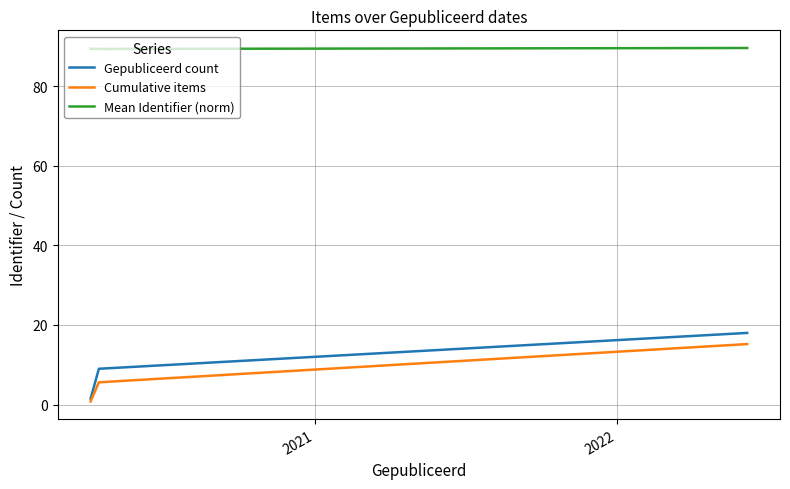

Which series has the largest total across all categories?

Mean Identifier (norm)